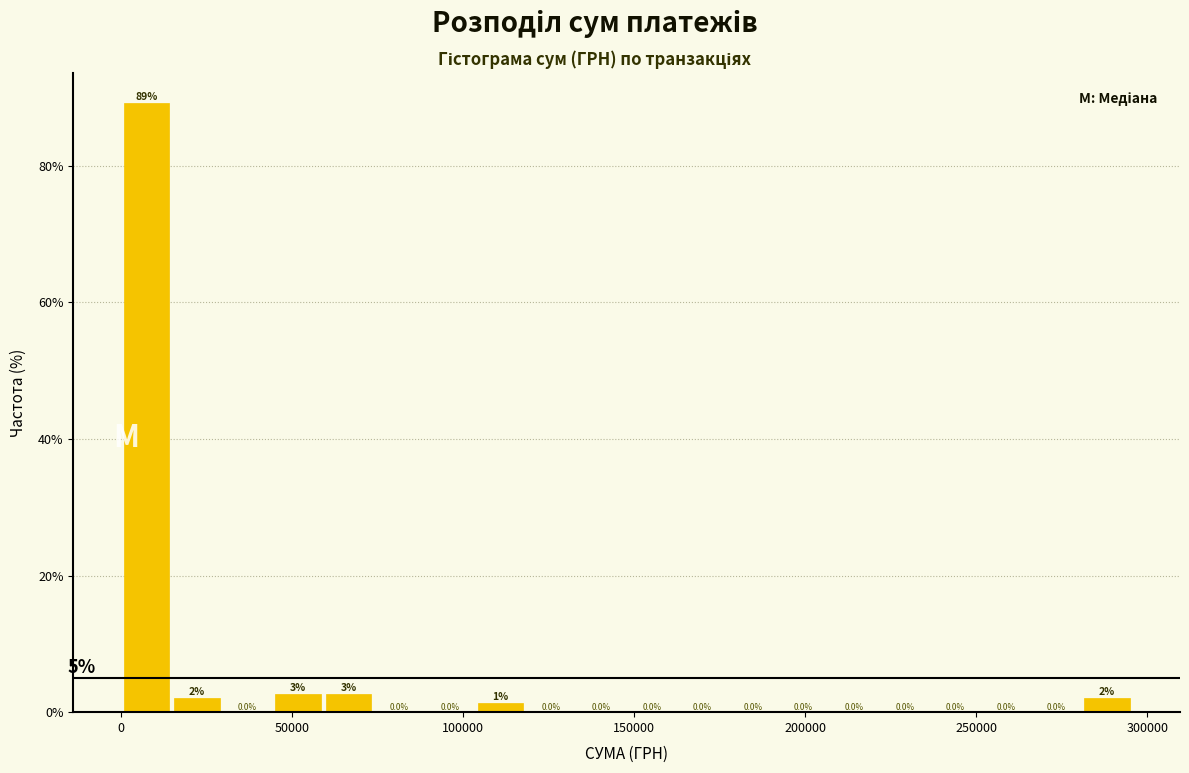

Read against the x-axis, roughly where is the centre of the tallest bar?

5000